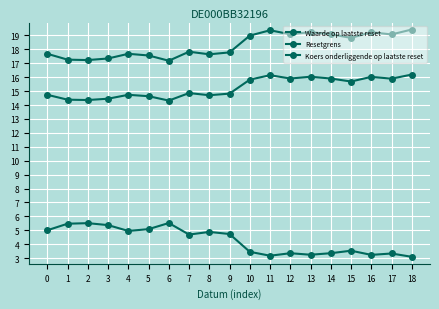

How many lines are shown in the chart?

3